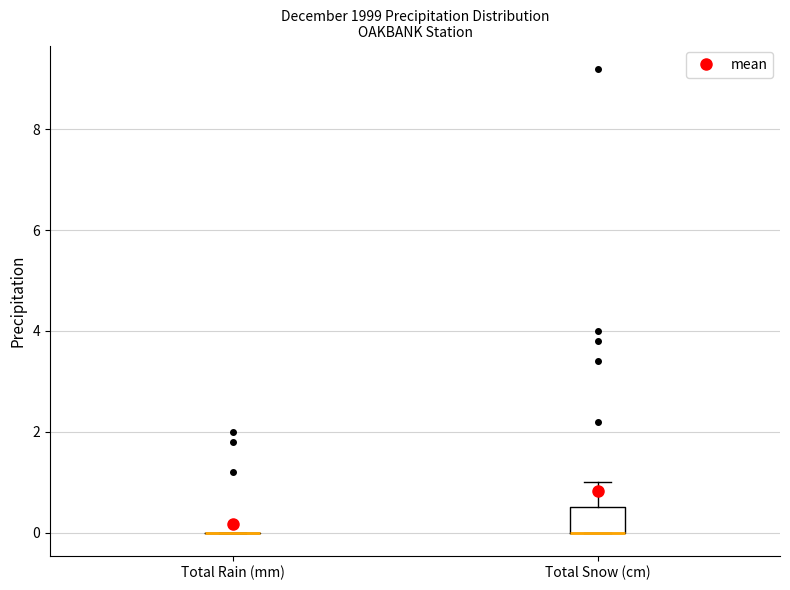

Which box is the tallest, from its lower edge to its upper edge?

Total Snow (cm)